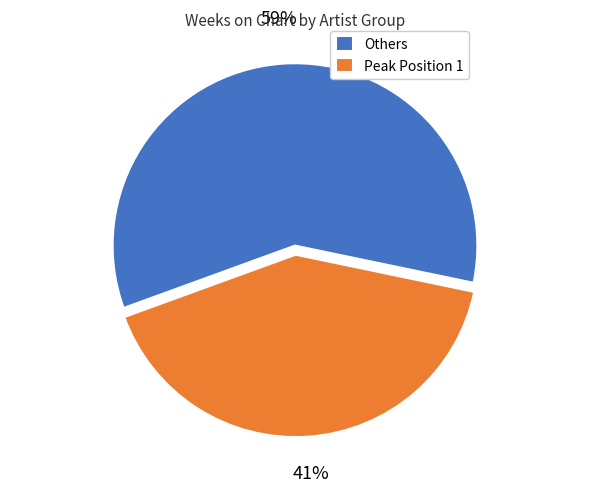

Which category has the smallest portion of the pie?

Peak Position 1